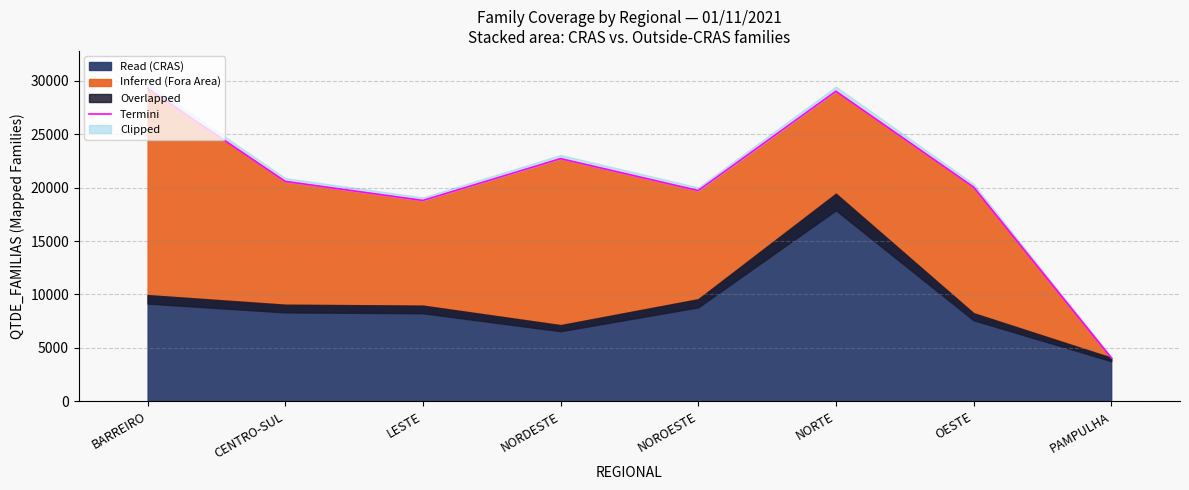

What position from the left is OESTE?

7